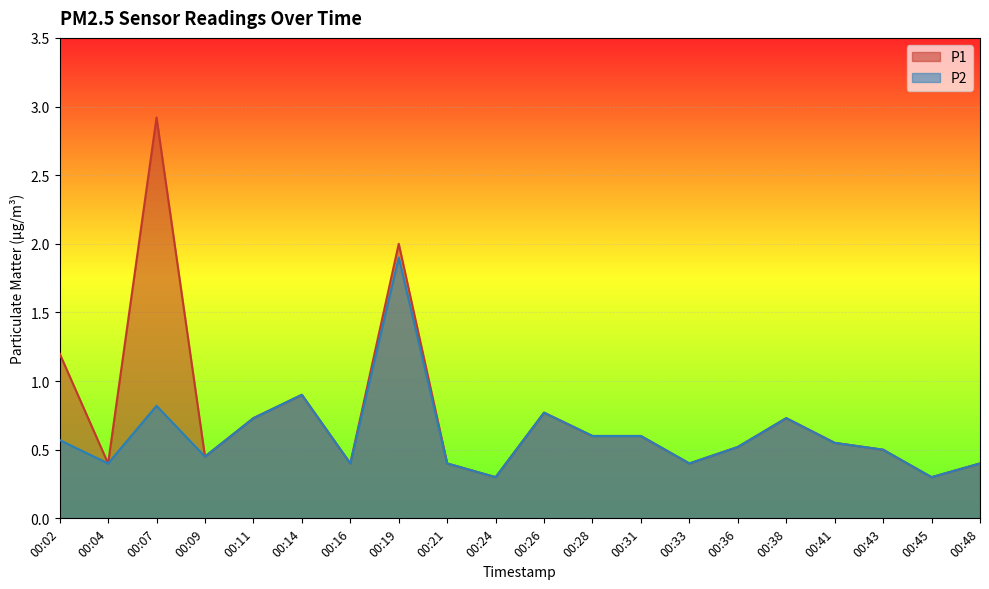

What is the sum of all P1 values?

15.1